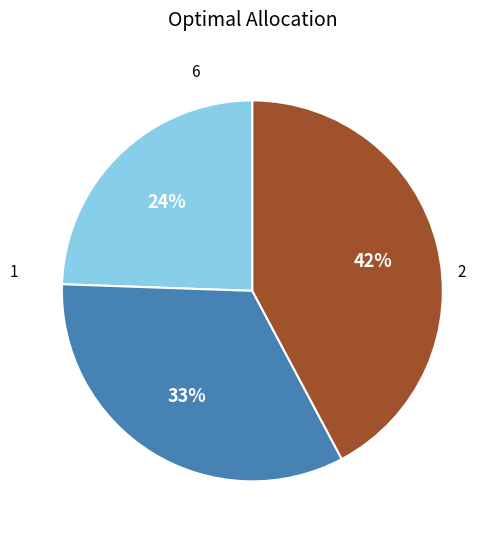

To the nearest percent, what is the average slice percentage?

33%